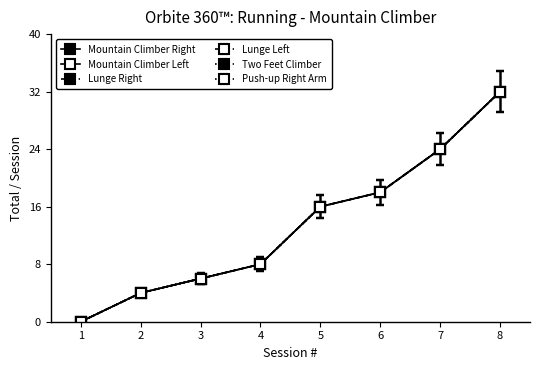

Does the chart have visible grid lines?

No